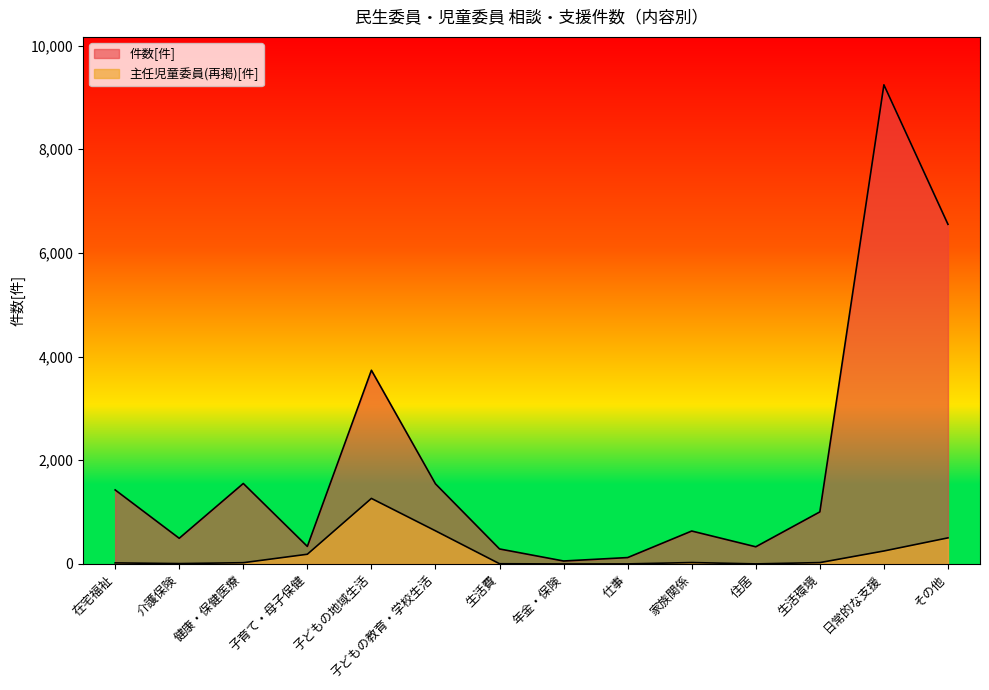

How many lines are shown in the chart?

2